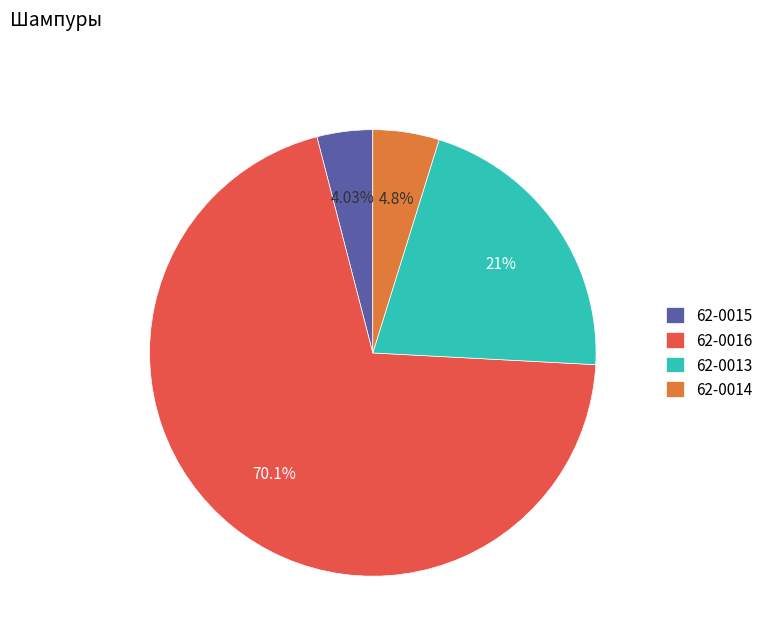

Is there a majority slice in this chart?

Yes